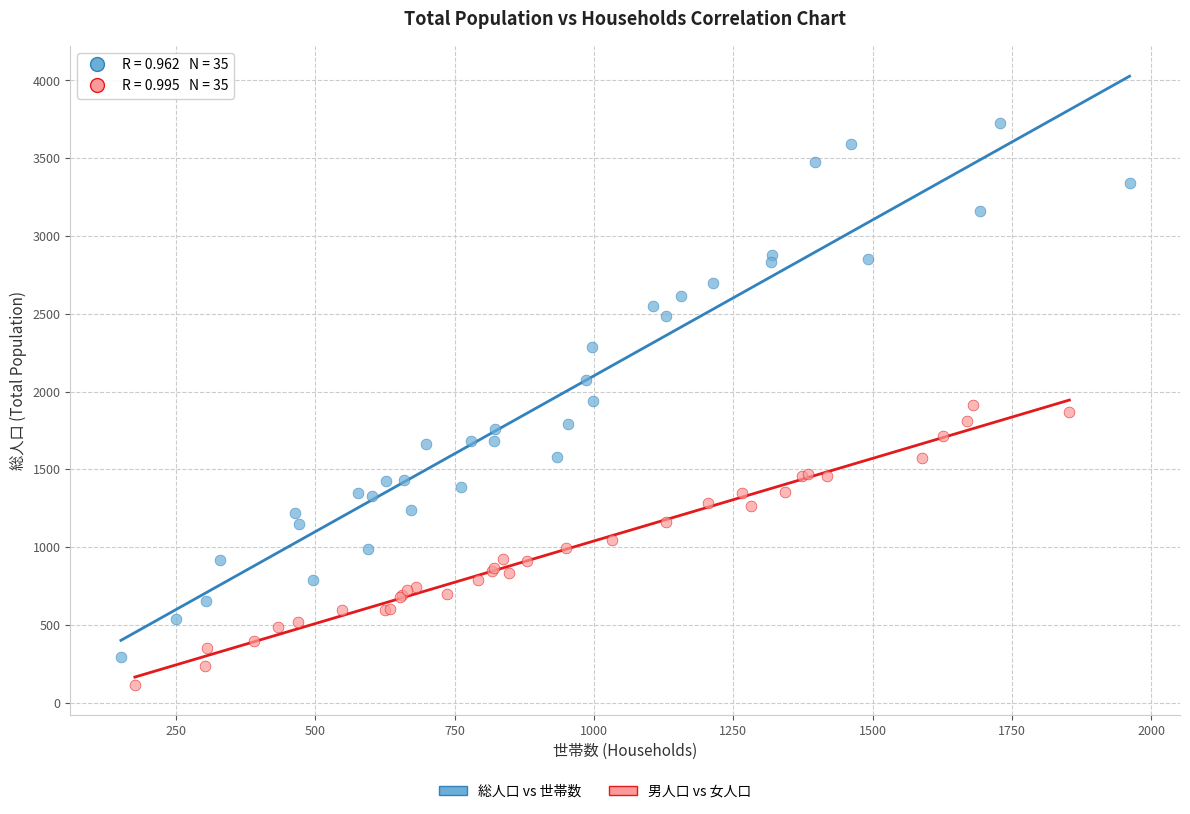

Which series reaches the maximum Y coordinate?

総人口 vs 世帯数